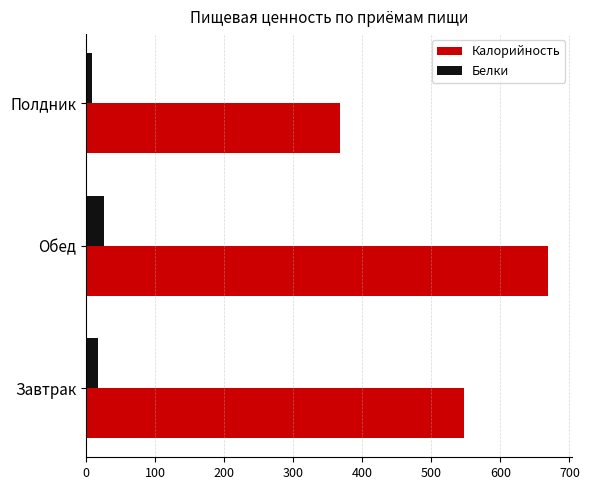

How many distinct data groups are displayed?

2